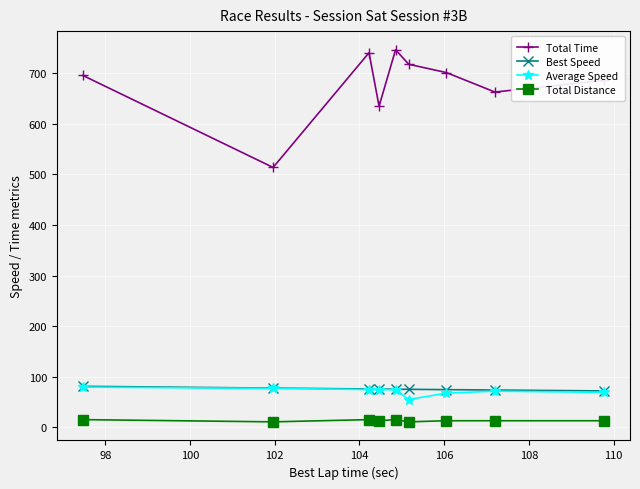

Count the number of categories in the chart.

9